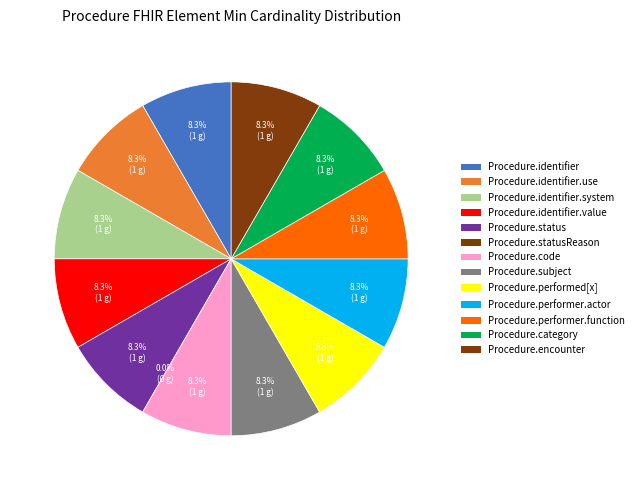

True or false: Procedure.performer.actor accounts for 1% of the total.

False